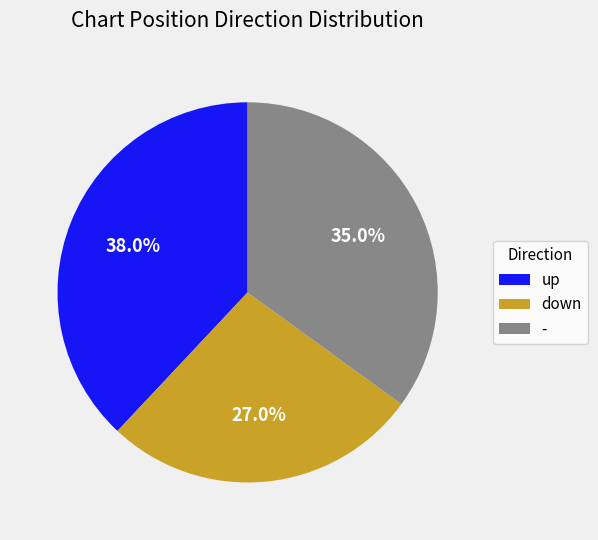

What is the smallest slice in the pie chart?

down